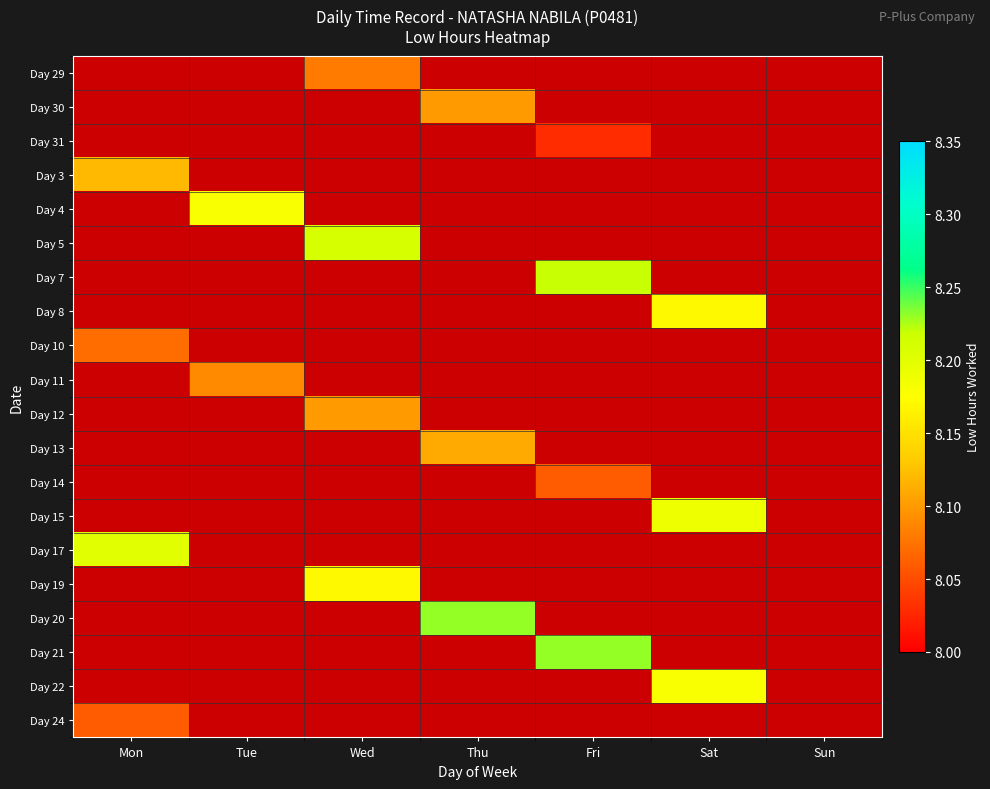

At which category is the sum across all series the highest?

Wed